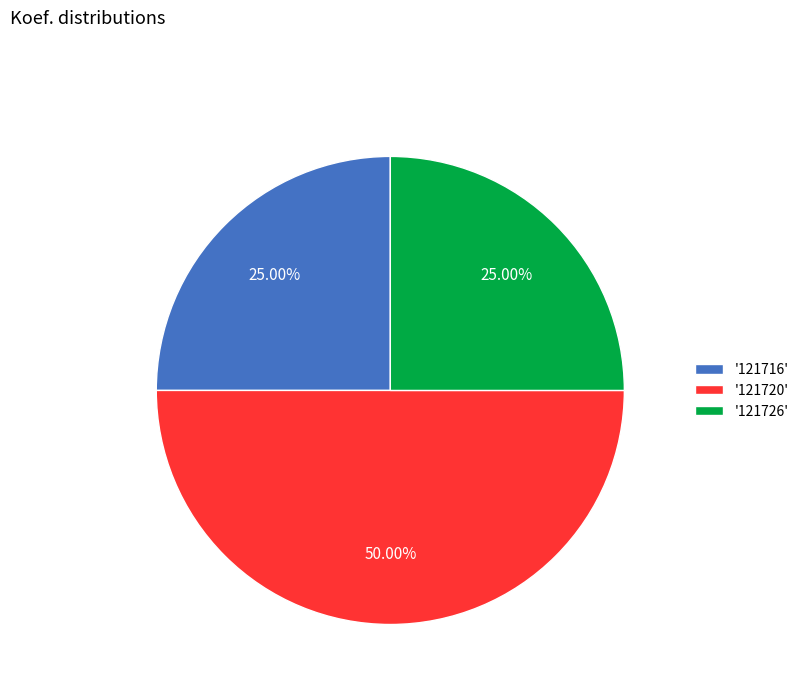

Combined, do '121720' and '121716' account for over 50%?

Yes